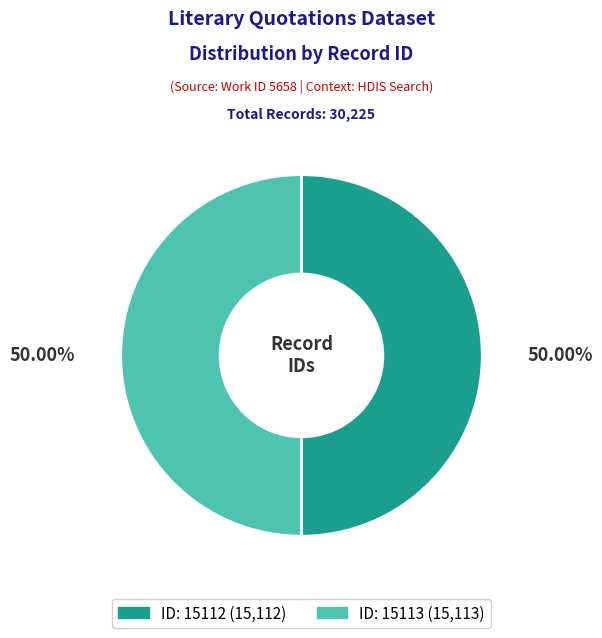

Approximately how many times larger is the value at ID: 15112 compared to ID: 15113?

1.0